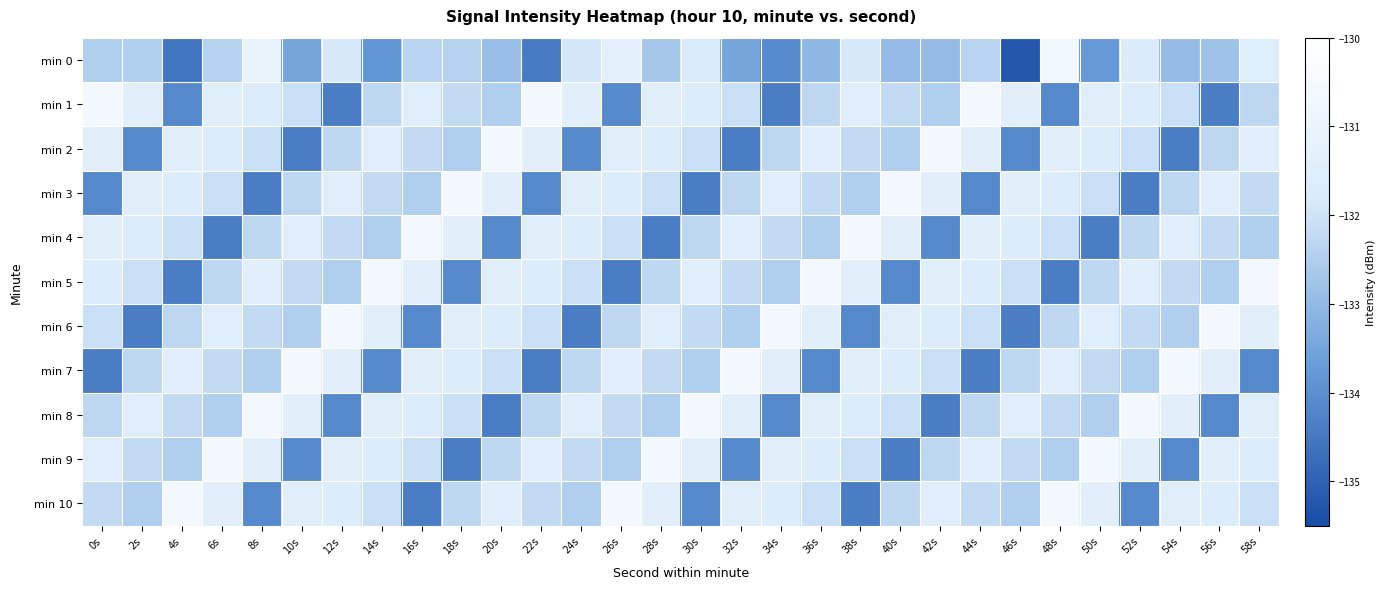

Rank the series at 54s from lowest to highest value.

min 2, min 9, min 0, min 6, min 3, min 5, min 1, min 4, min 10, min 8, min 7